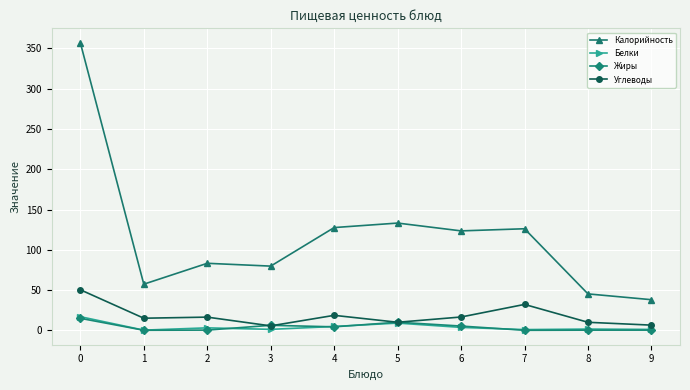

What is the difference between the highest and lowest values at 6?

119.9